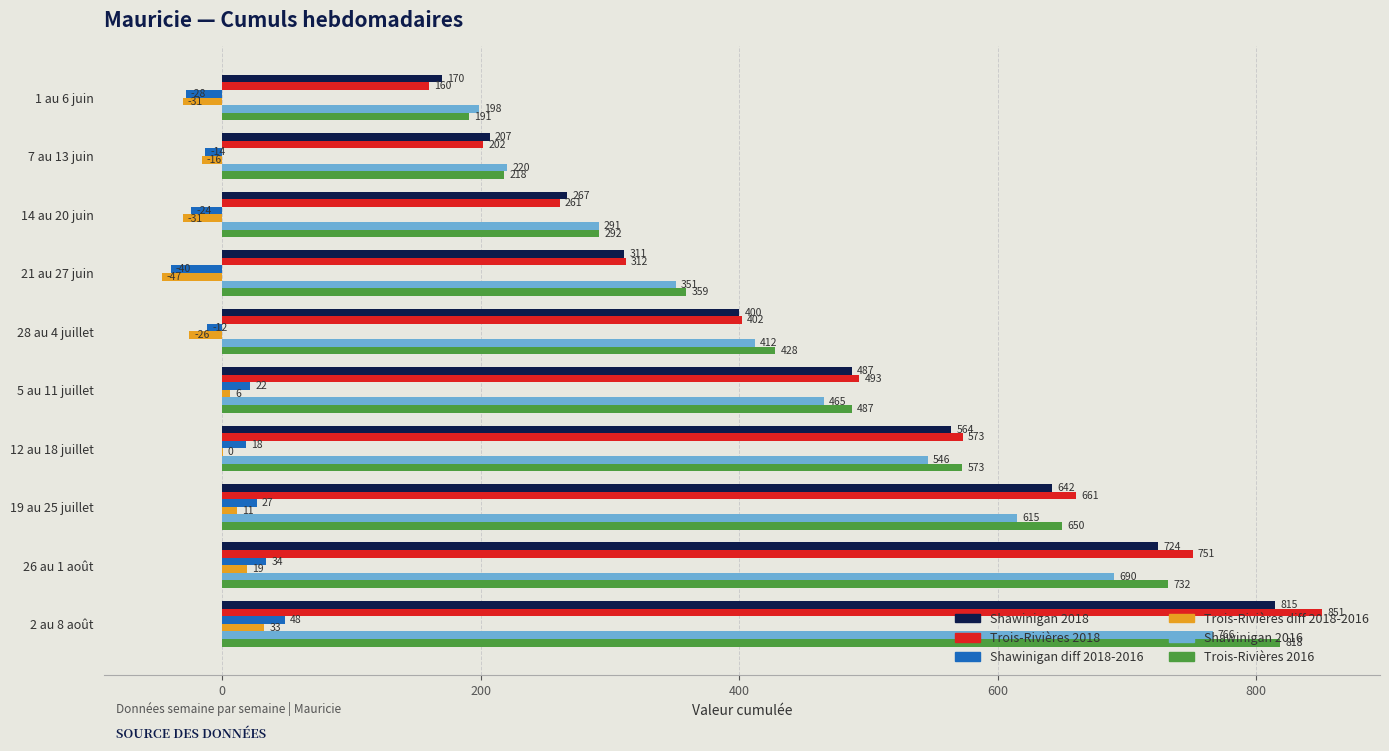

What is the maximum value shown in the chart?

851.0